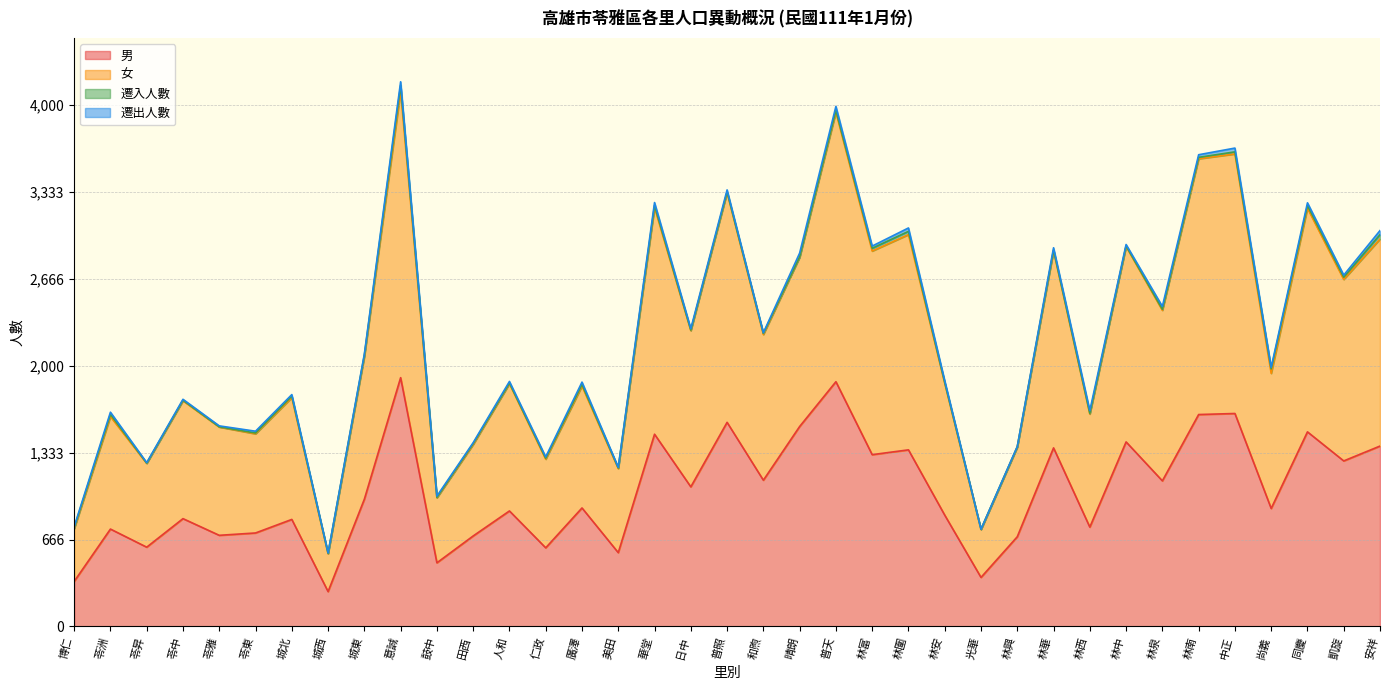

True or false: 女 and 男 intersect in this chart.

False